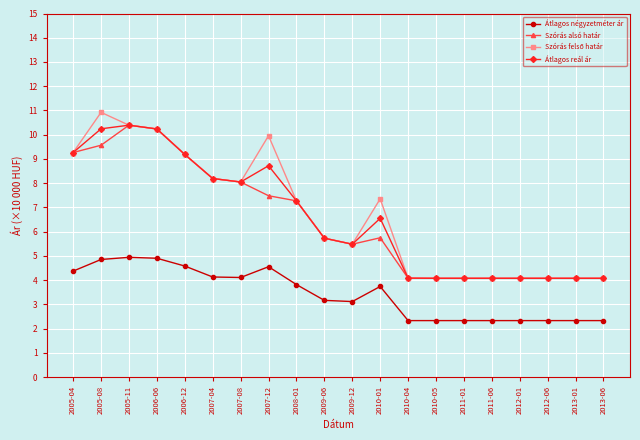

At how many categories does at least one series exceed 5?

12